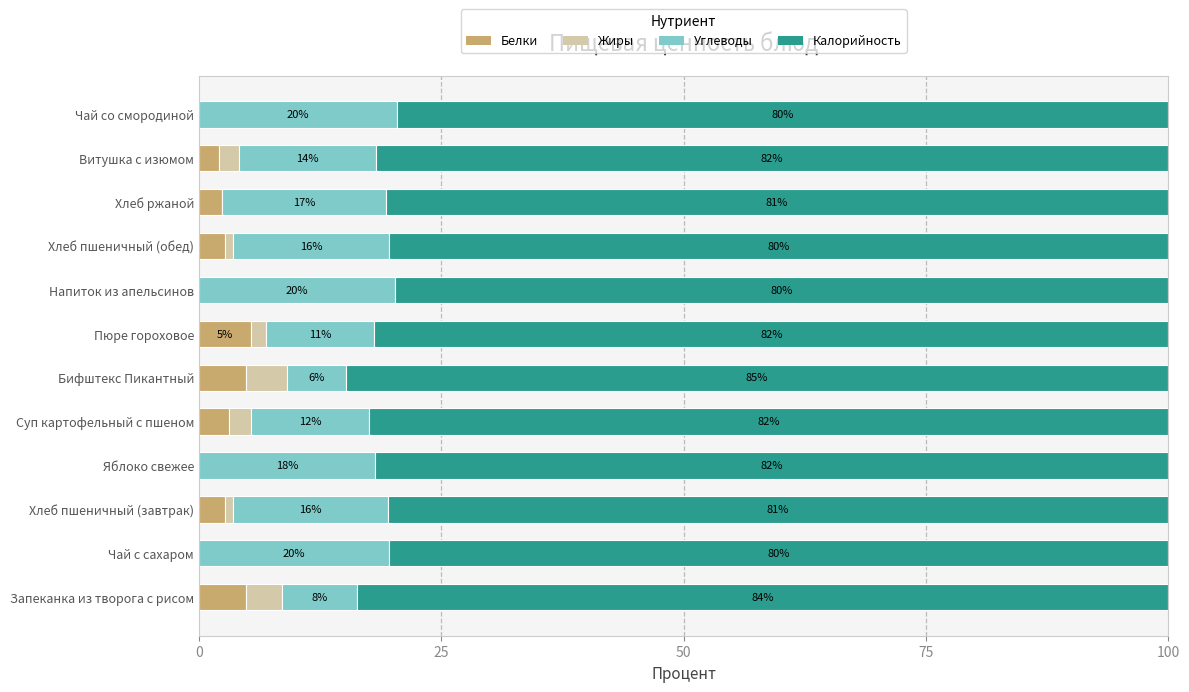

Read the Белки value at Пюре гороховое.

5.4